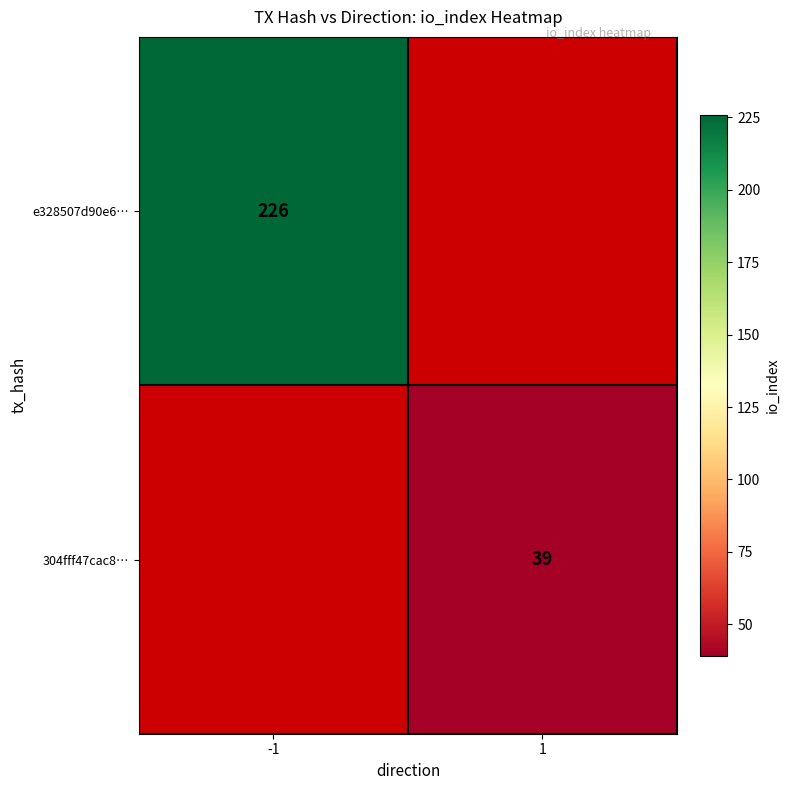

The e328507d90e6… series shows 369 at -1. True or false?

False